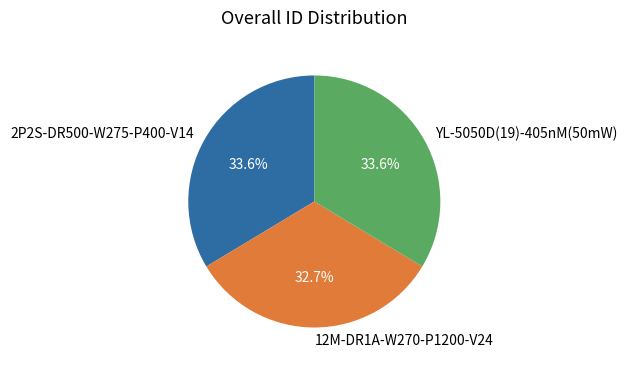

Does any single category account for the majority?

No